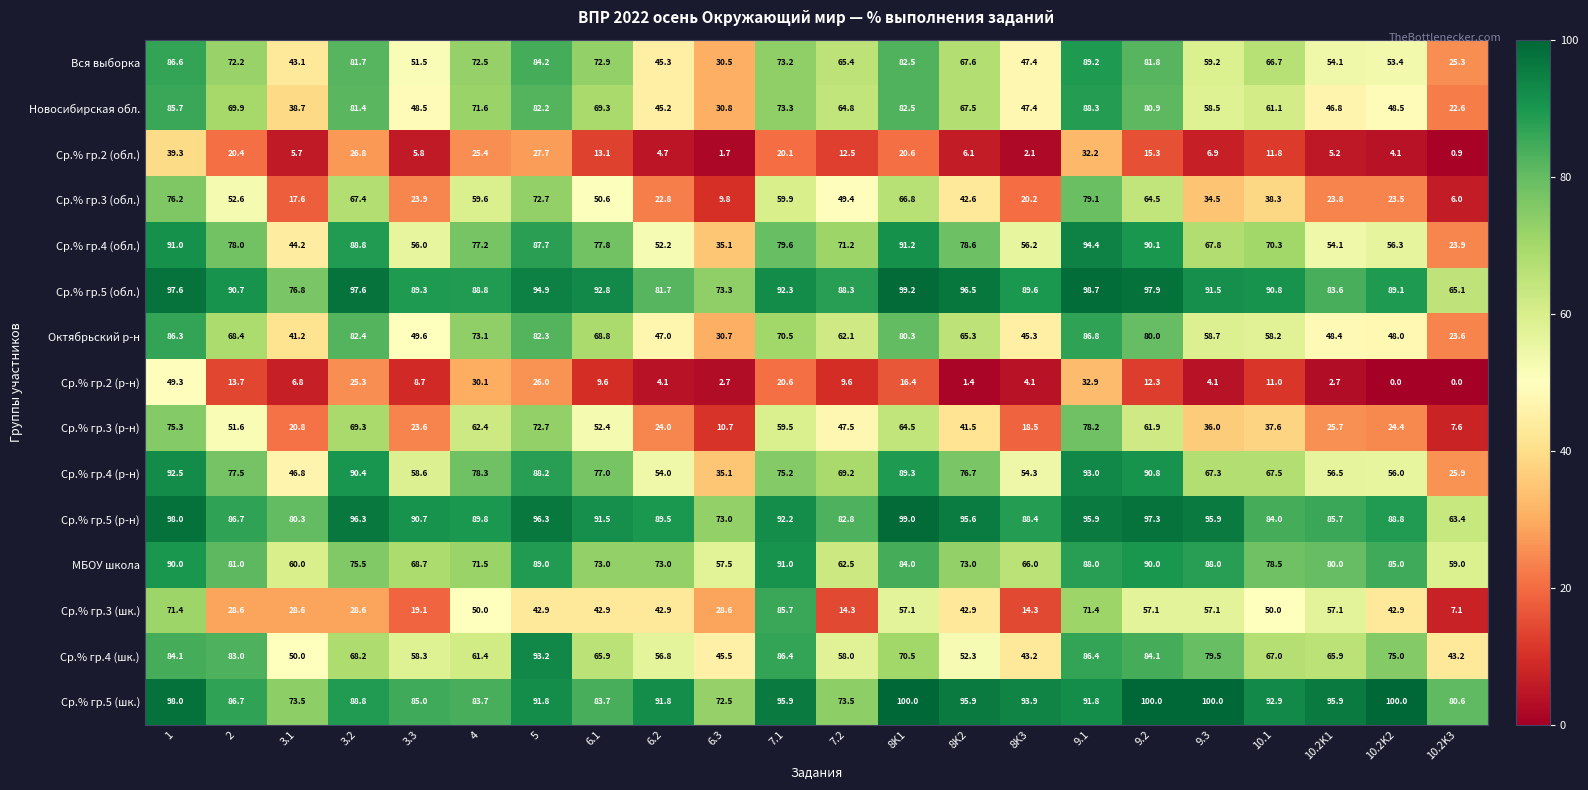

What is the sum of all МБОУ школа values?

1684.2